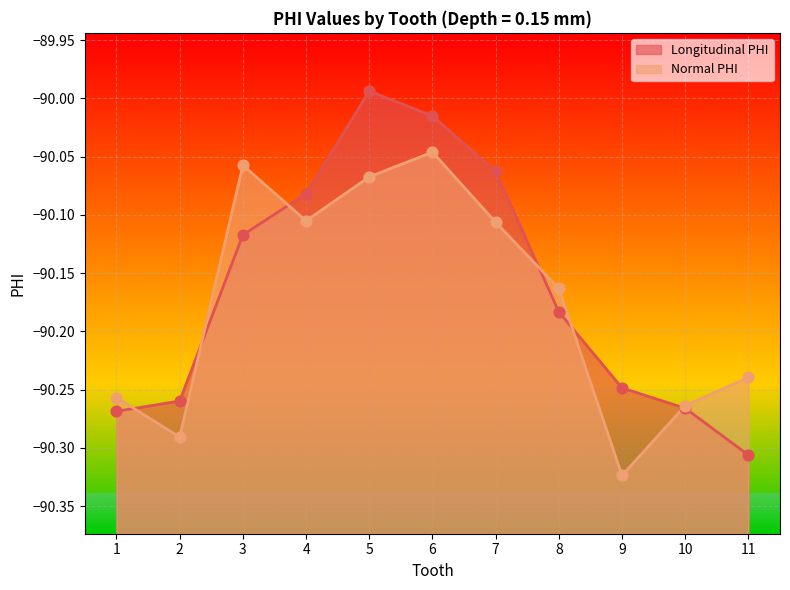

What is the total value across all series at 9?

-180.6